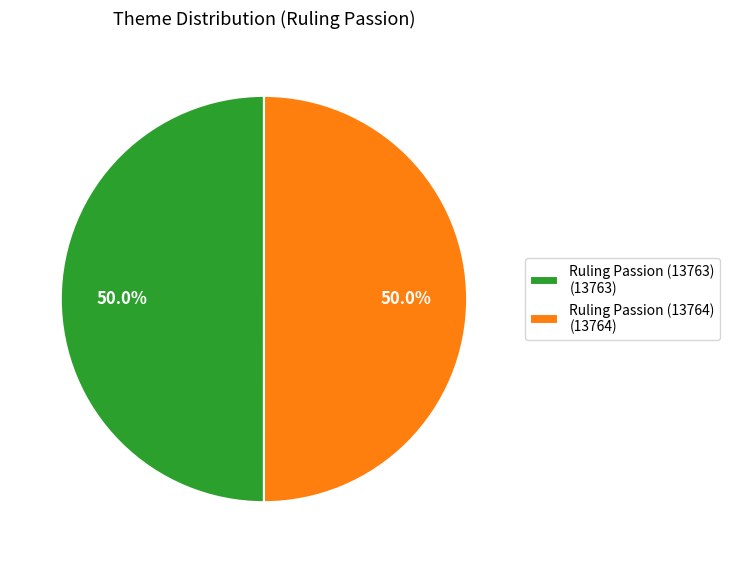

What is the total percentage of Ruling Passion (13764) (13764) and Ruling Passion (13763) (13763)?

100.0%